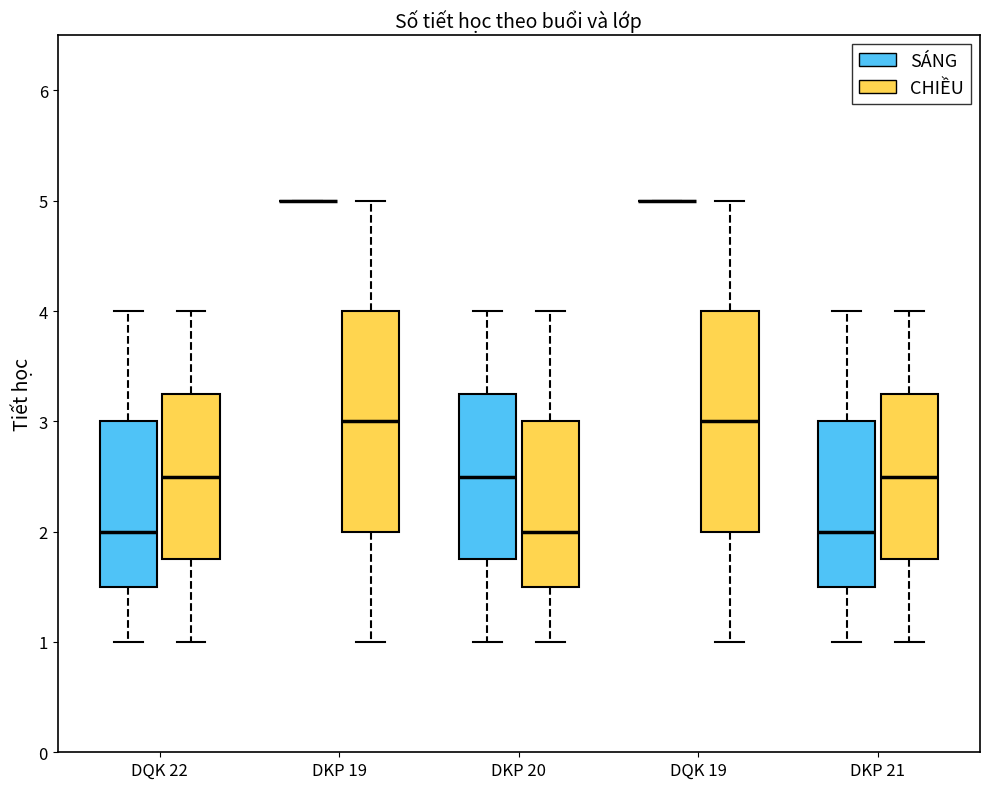

Reading left to right, transcribe this box plot: for each box, give where its median line is, the range the box spans, and where its two whiskers end, as read against the y-axis. The values are not printed on the chart, so give them approximately, as read against the axis.

DQK 22 (SÁNG): median 2.0, box 1.5 to 3.0, whiskers 1.0 to 4.0
DQK 22 (CHIỀU): median 2.5, box 1.8 to 3.3, whiskers 1.0 to 4.0
DKP 19 (SÁNG): box collapsed to a line at 5.0, whiskers 5.0 to 5.0
DKP 19 (CHIỀU): median 3.0, box 2.0 to 4.0, whiskers 1.0 to 5.0
DKP 20 (SÁNG): median 2.5, box 1.8 to 3.3, whiskers 1.0 to 4.0
DKP 20 (CHIỀU): median 2.0, box 1.5 to 3.0, whiskers 1.0 to 4.0
DQK 19 (SÁNG): box collapsed to a line at 5.0, whiskers 5.0 to 5.0
DQK 19 (CHIỀU): median 3.0, box 2.0 to 4.0, whiskers 1.0 to 5.0
DKP 21 (SÁNG): median 2.0, box 1.5 to 3.0, whiskers 1.0 to 4.0
DKP 21 (CHIỀU): median 2.5, box 1.8 to 3.3, whiskers 1.0 to 4.0